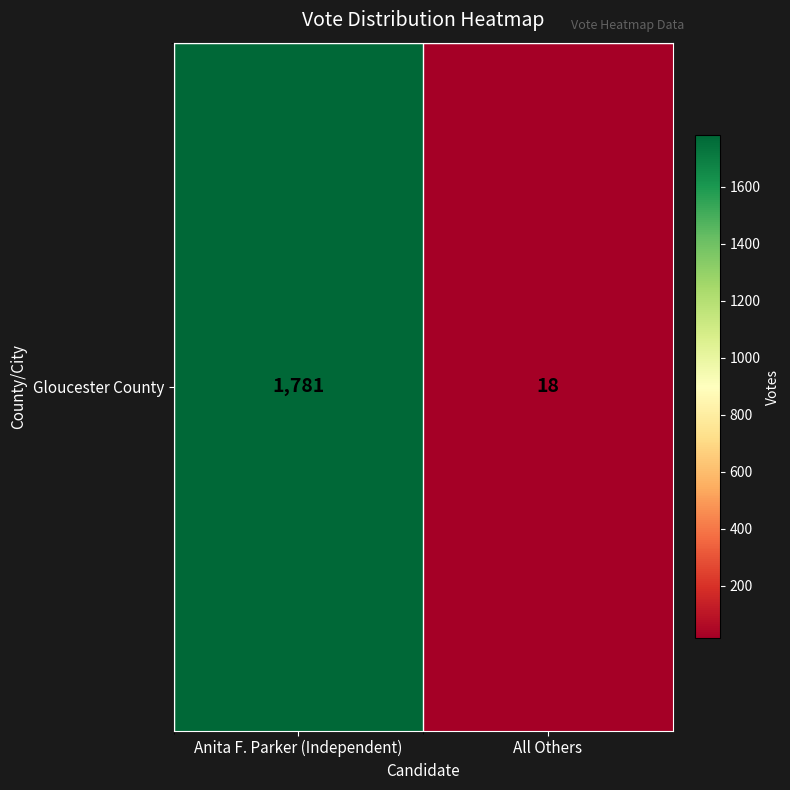

What is the change in value from Anita F. Parker (Independent) to All Others?

-1763